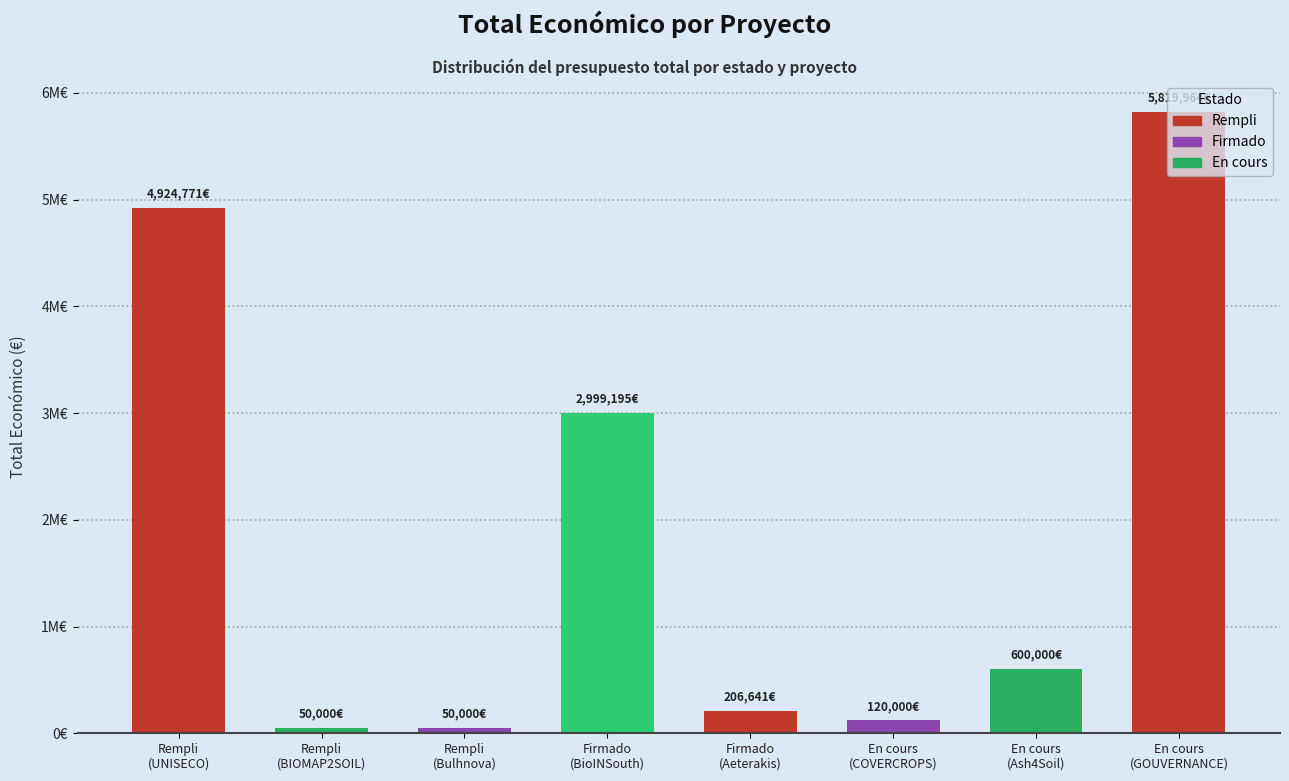

What is the label of the 5th bar from the right?

Firmado (BioINSouth)